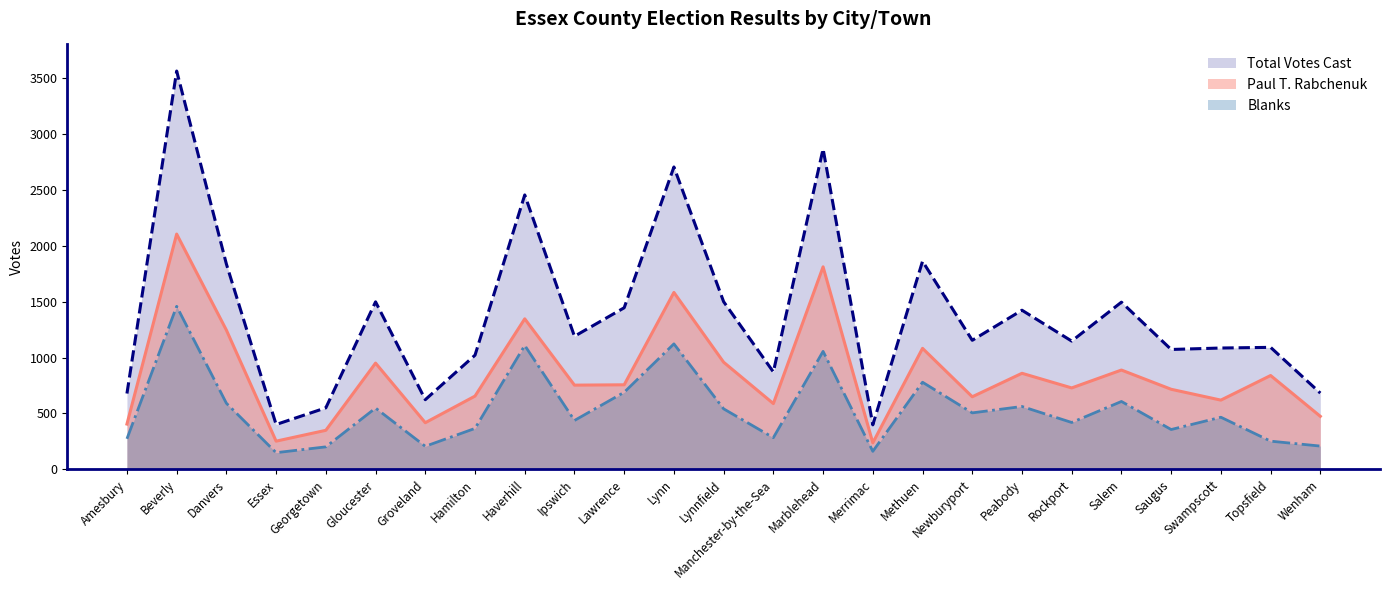

Reading left to right, list all the values displayed in this chart.

Paul T. Rabchenuk: 405	2104	1245	252	349	950	417	655	1346	753	756	1582	958	588	1811	237	1082	649	859	728	888	716	619	839	474
Blanks: 273	1458	591	149	201	548	206	366	1108	437	689	1122	541	283	1055	161	779	505	562	419	607	356	466	252	208
Total Votes Cast: 678	3562	1836	401	550	1498	623	1021	2454	1190	1445	2704	1499	871	2866	398	1861	1154	1423	1147	1495	1072	1085	1091	682